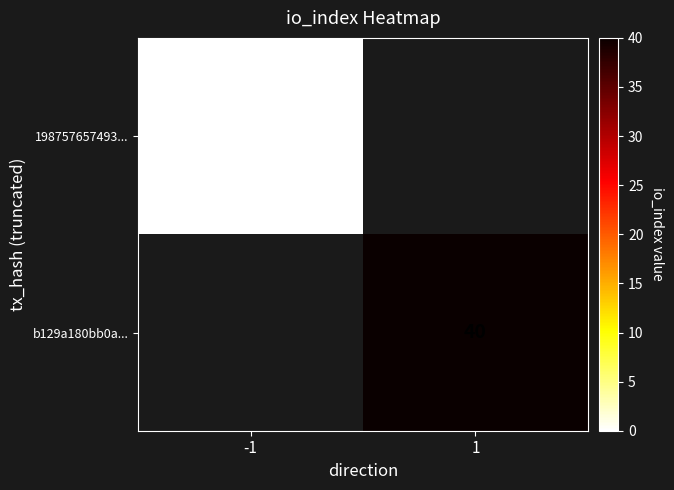

At which label does 198757657493... reach its minimum?

-1